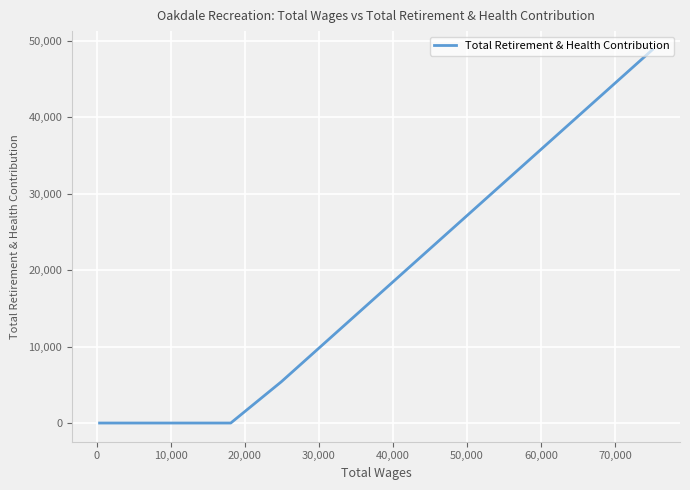

What is the sum of all values?

54214